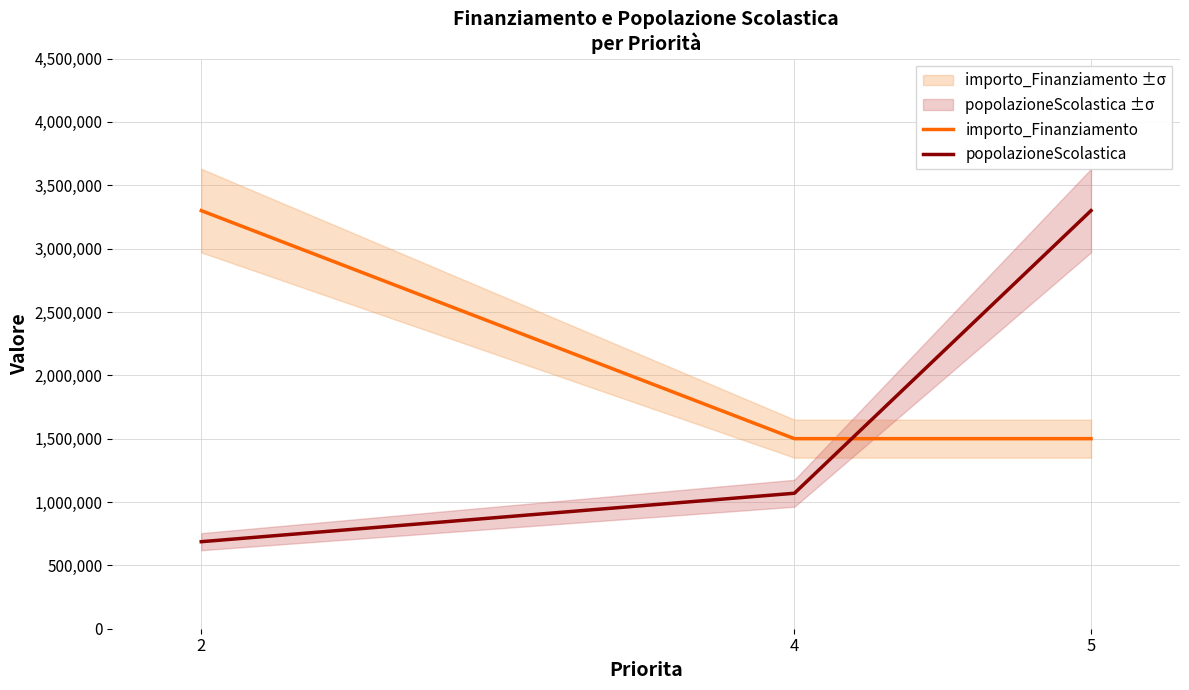

Reading right to left, what are all the values shown in this chart?

importo_Finanziamento: 5=1500000.0	4=1500000.0	2=3300000.0
popolazioneScolastica: 5=3300000.0	4=1069313.3	2=686909.9